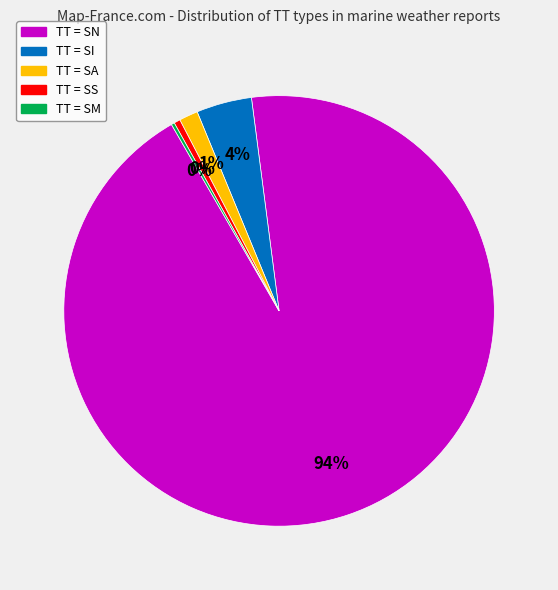

Is there any slice that represents more than half of the pie?

Yes